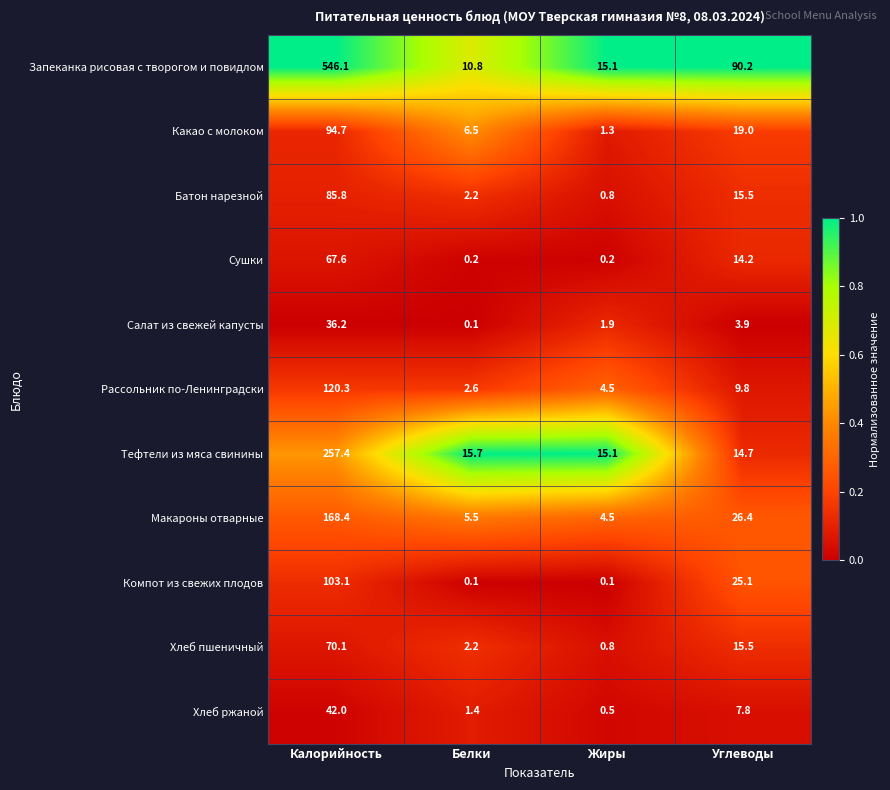

At how many categories does at least one series exceed 0?

4